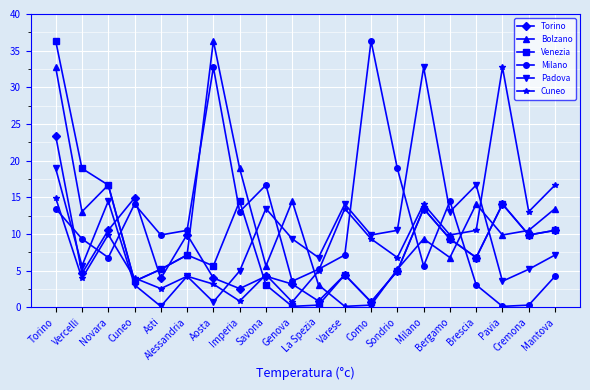

What is the label of the 11th point from the right?

Genova